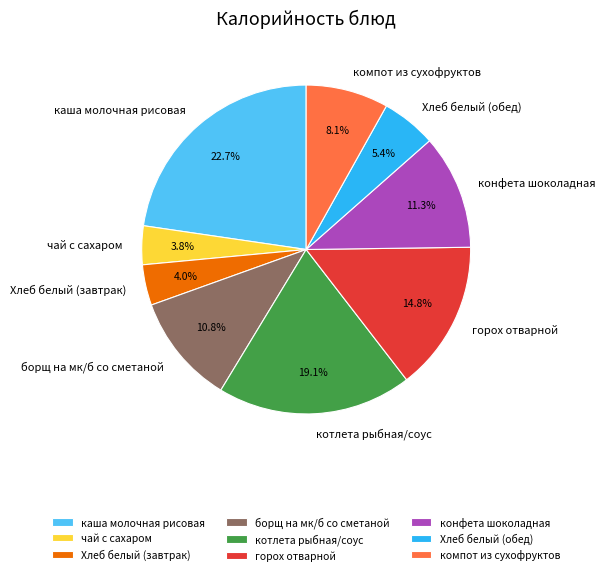

To the nearest percent, what percentage of the pie is котлета рыбная/соус?

19%